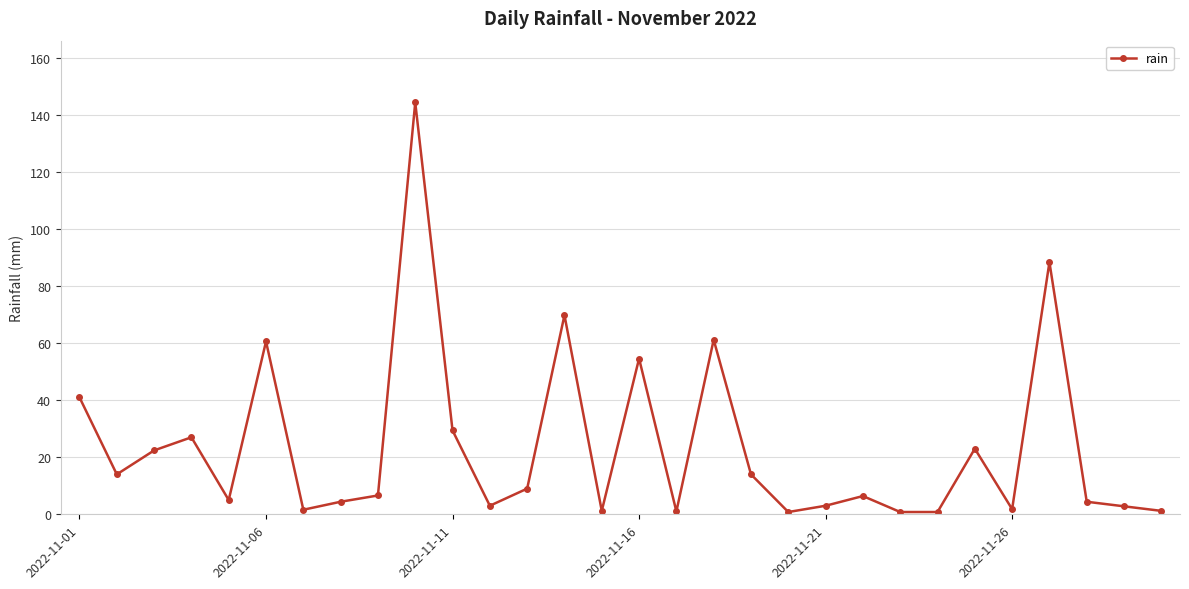

What is the average value?

23.5